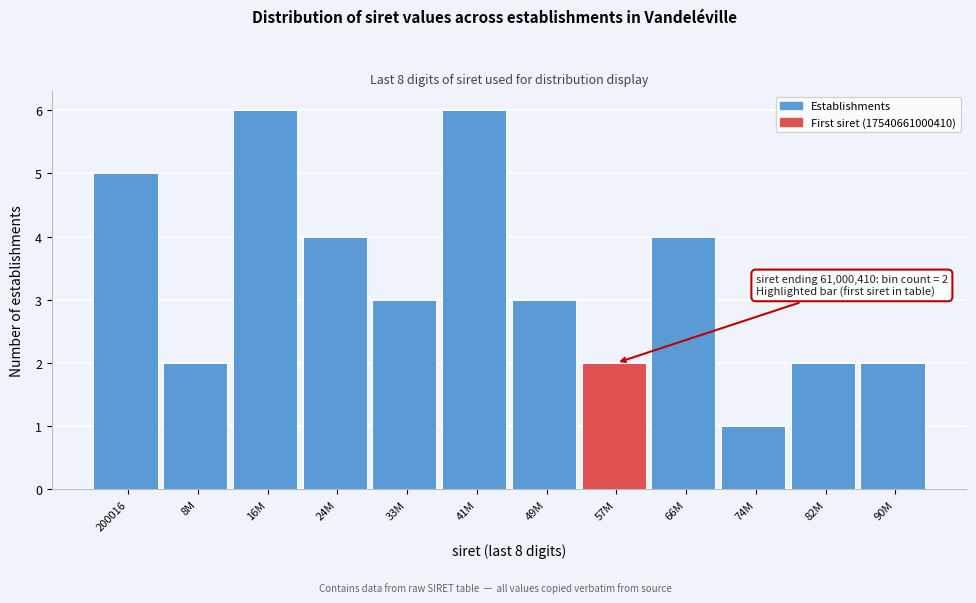

Reading right to left, list all the values displayed in this chart.

2	2	1	4	2	3	6	3	4	6	2	5